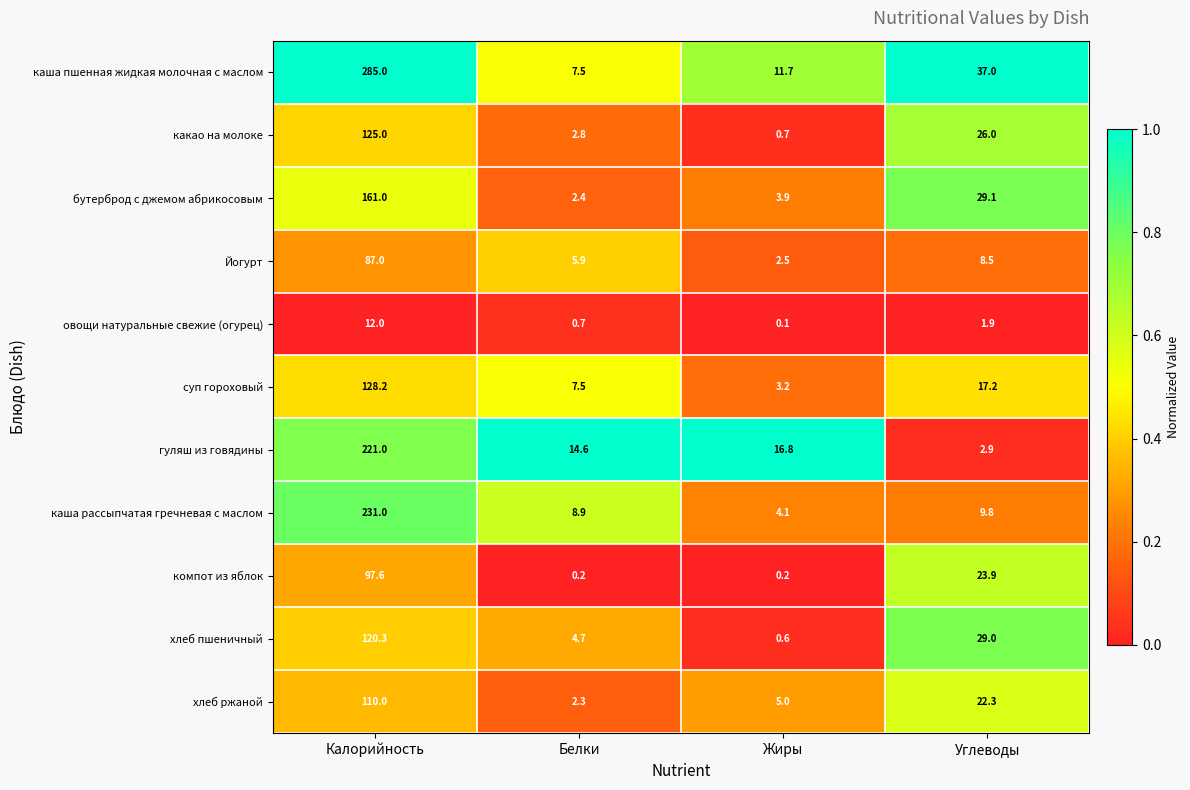

True or false: каша рассыпчатая гречневая с маслом has a value of 8.9 at Белки.

True